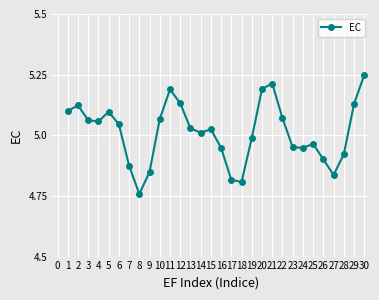

The value at 26 is 1.6. True or false?

False